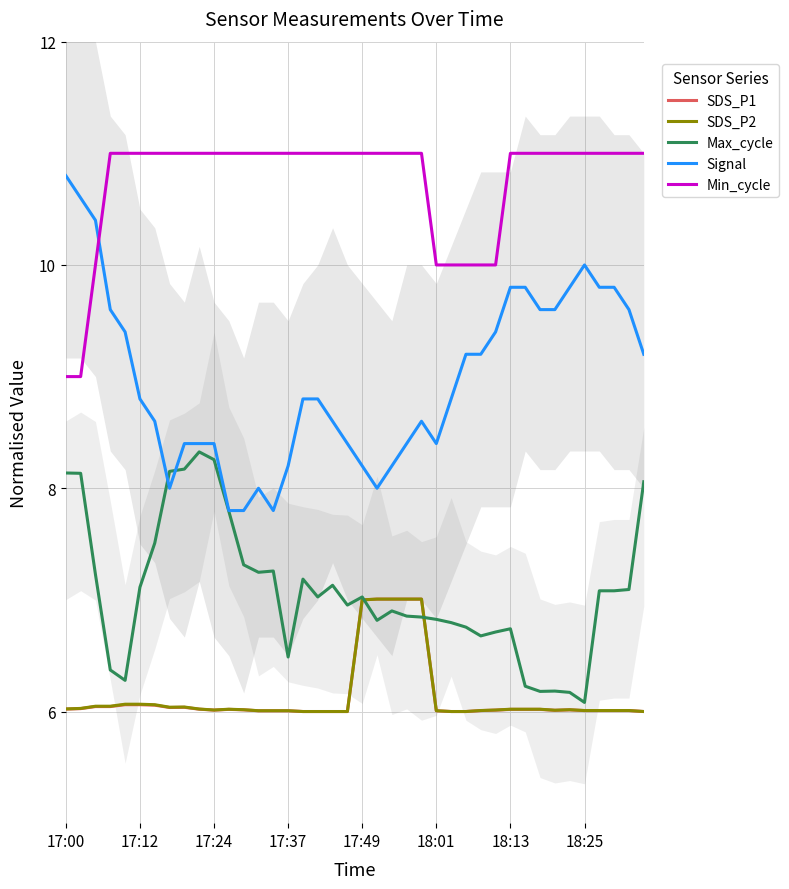

What is the spread (max minus min) of values at 14?

5.0